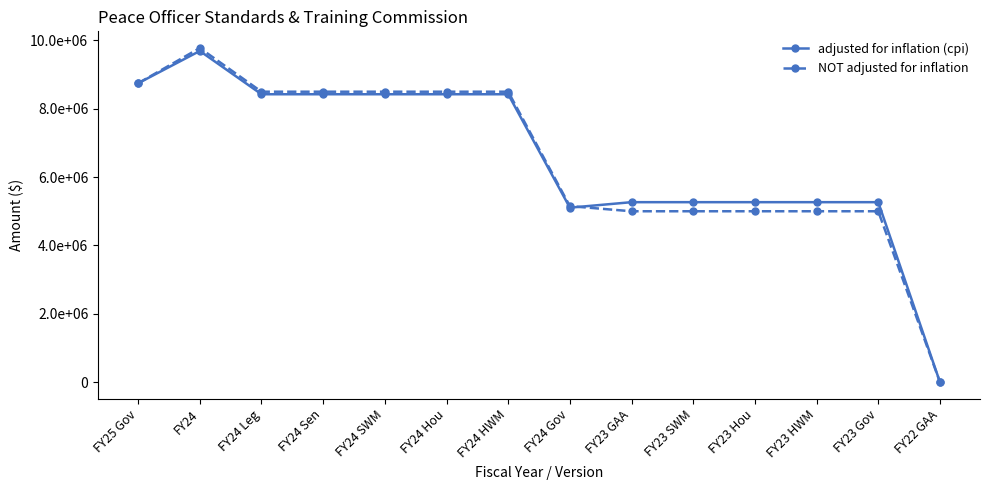

What value does the adjusted for inflation (cpi) series have at FY24 Gov?

5104871